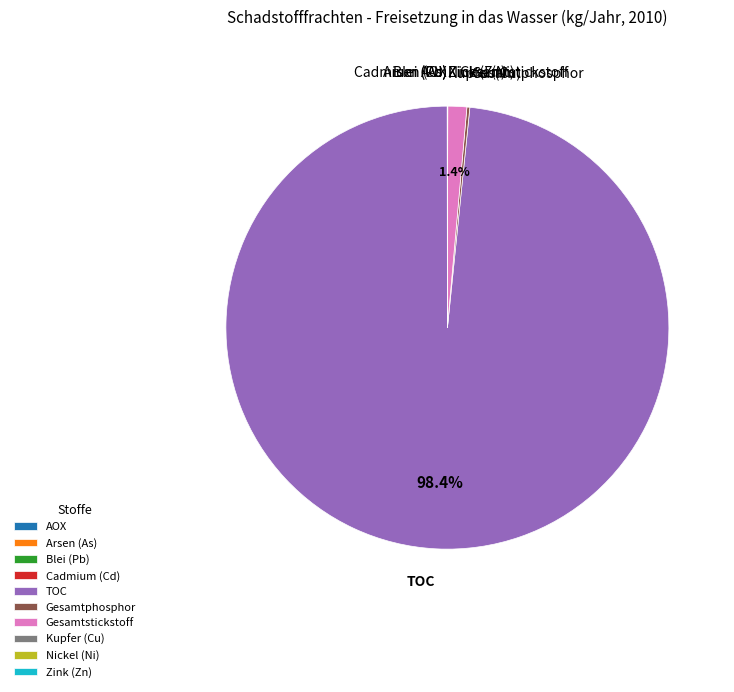

Which slice is the largest?

TOC